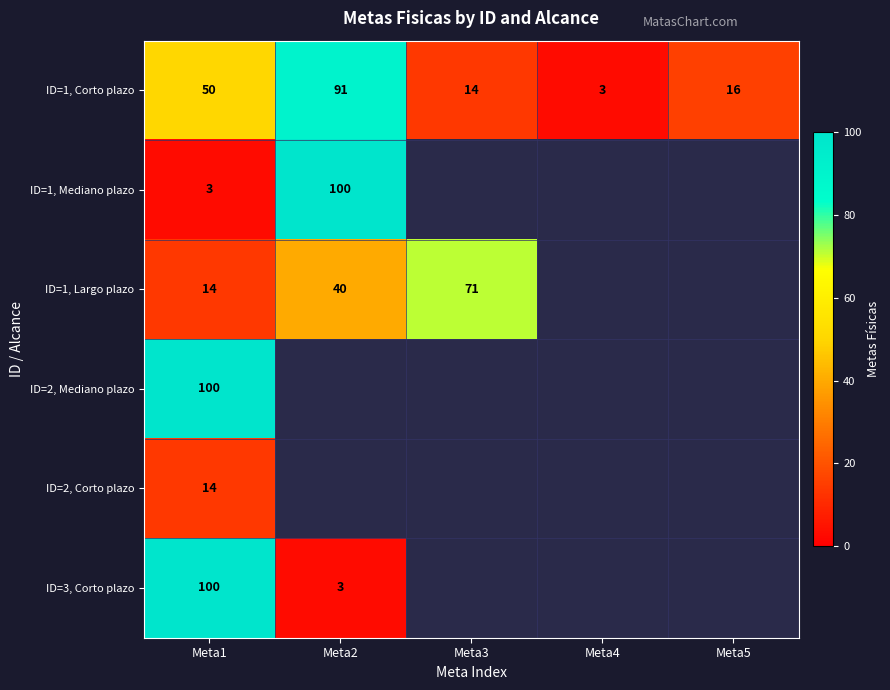

What is the difference between the maximum and second lowest values in the ID=1, Corto plazo series?

77